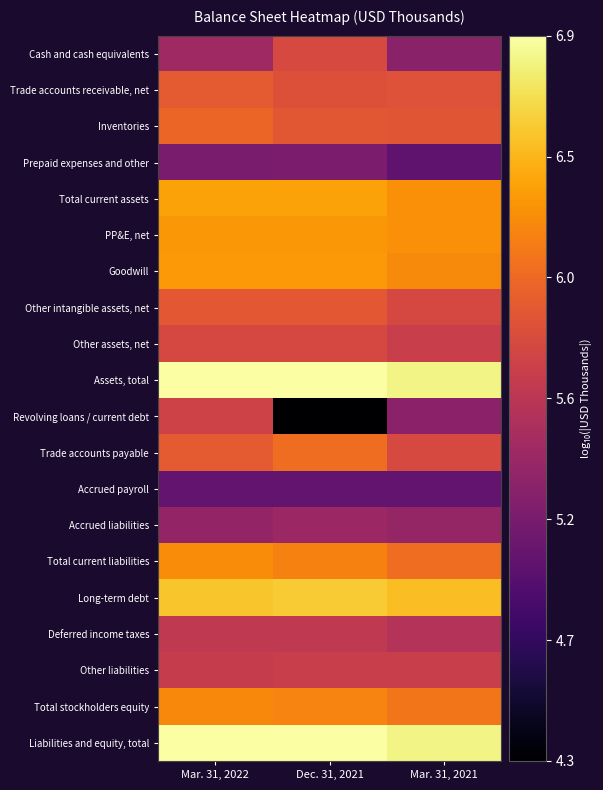

What is the maximum value shown in the chart?

6.9